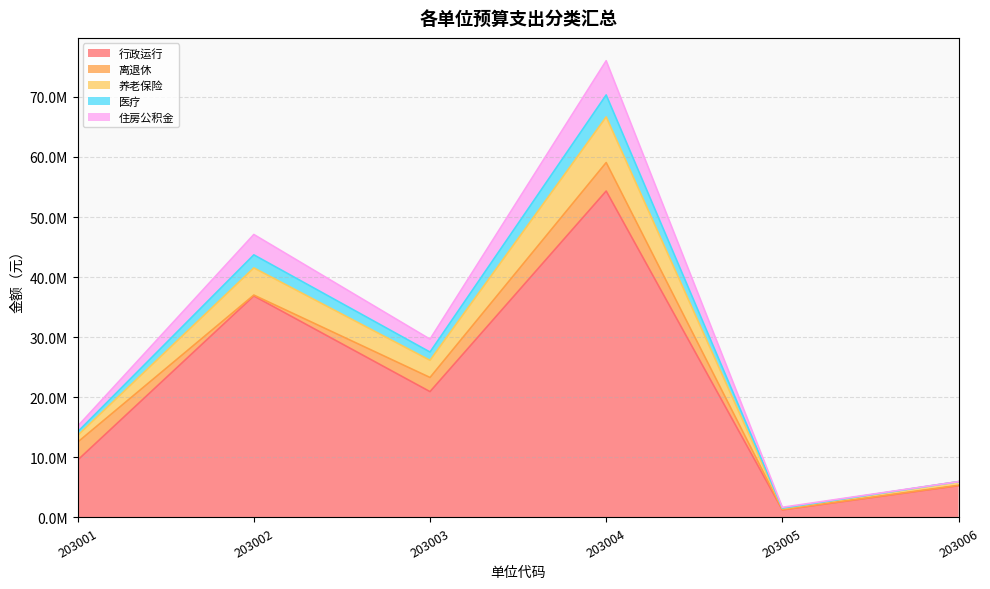

Where is 行政运行 nearest to the value 27789492?

203003